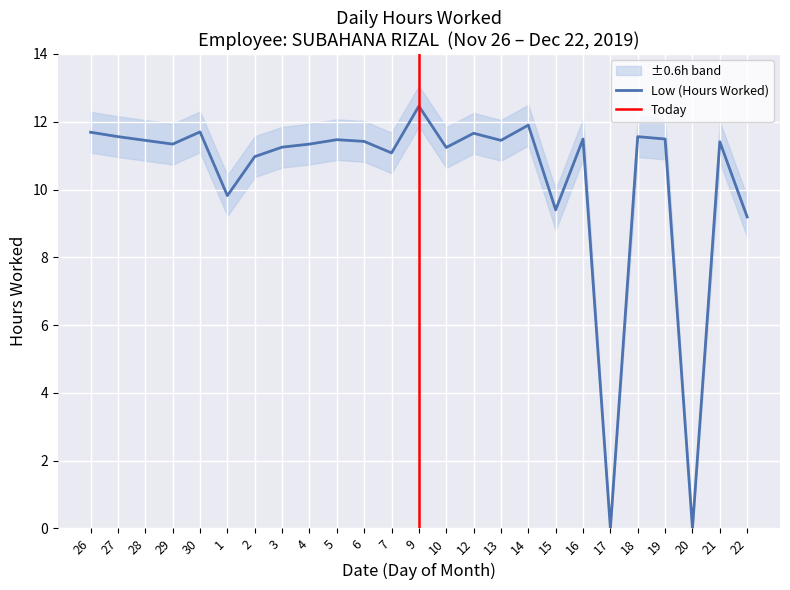

True or false: the data shows 9.2 at 22.

True